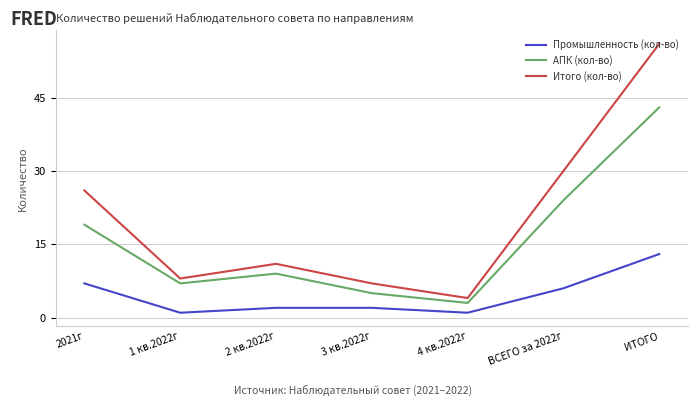

What is the spread (max minus min) of values at ВСЕГО за 2022г?

24